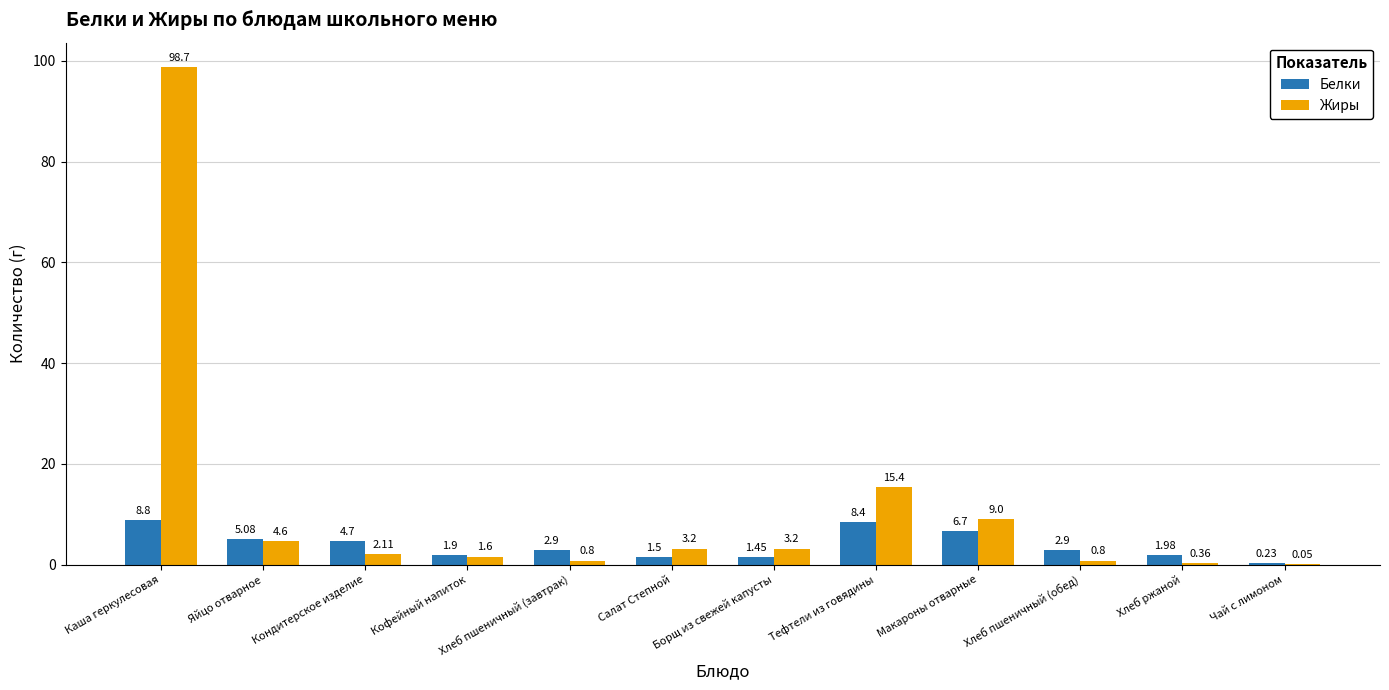

Count the number of data series in this chart.

2